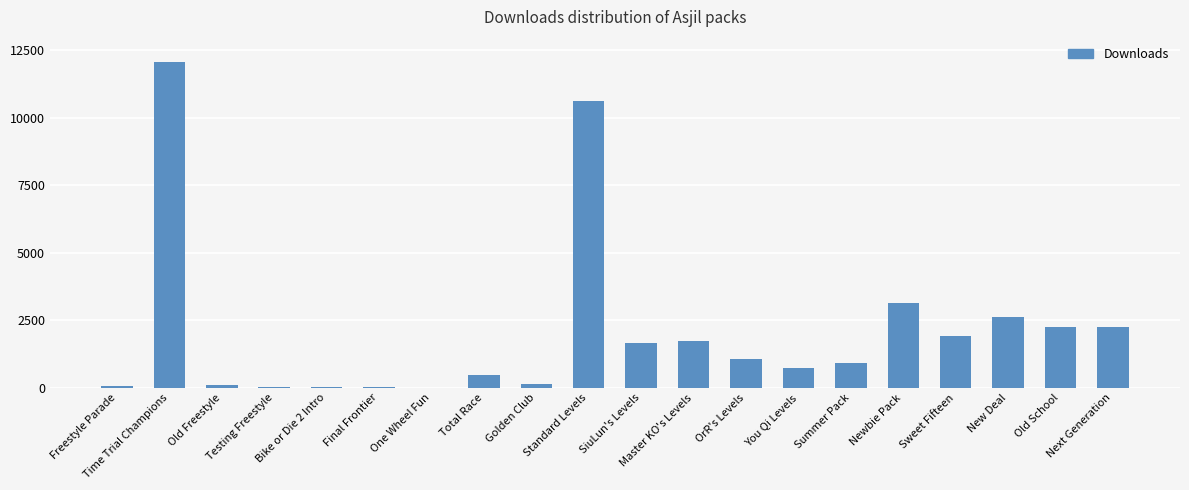

What is the sum of all values?

41714